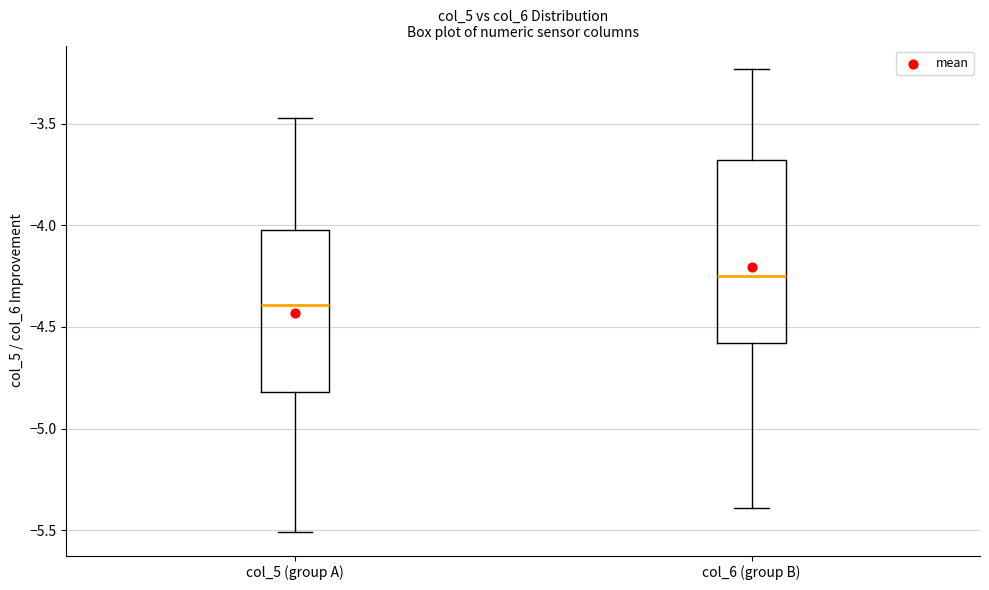

Reading left to right, read every box against the y-axis: the position of its median line, the range the box covers, and the ends of its whiskers. The values are not printed on the chart, so give them approximately, as read against the axis.

col_5 (group A): median -4.40, box -4.80 to -4.00, whiskers -5.50 to -3.45
col_6 (group B): median -4.25, box -4.60 to -3.70, whiskers -5.40 to -3.25